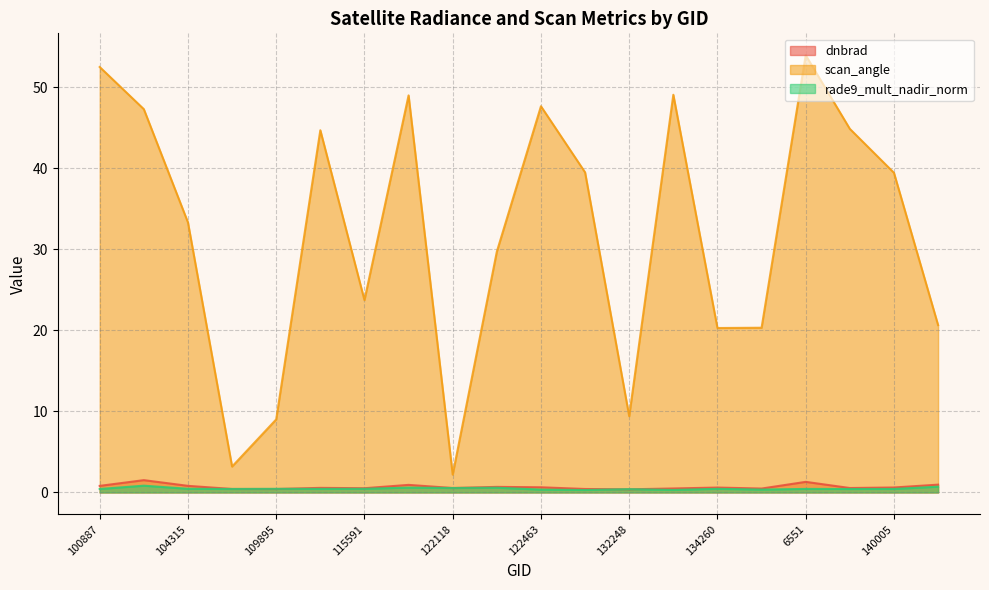

What value does the rade9_mult_nadir_norm series have at 104315?

0.5